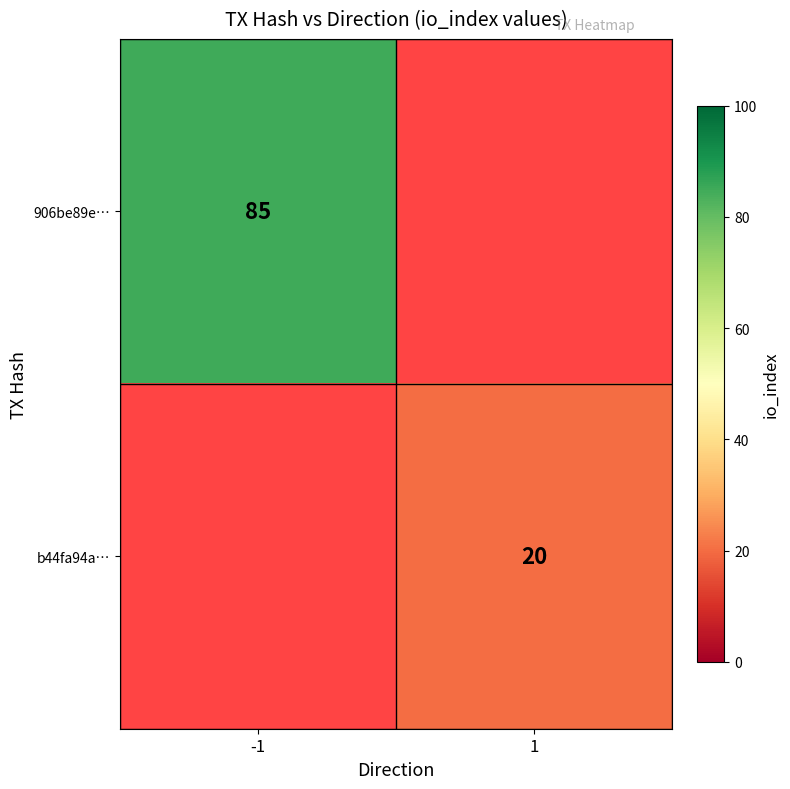

The 906be89e… series shows 85 at -1. True or false?

True